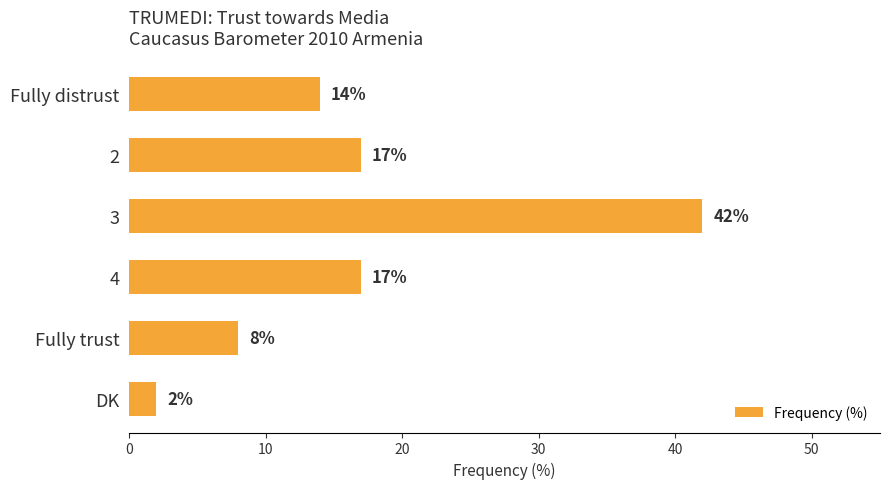

Count the number of categories in the chart.

6